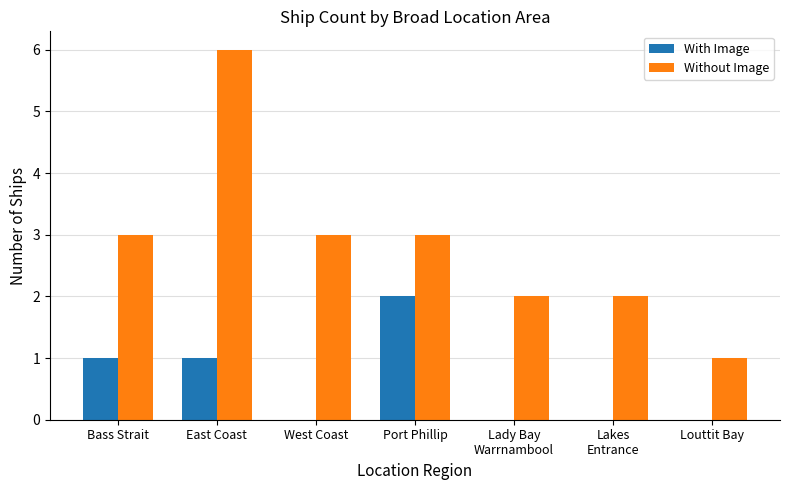

Are the bars grouped side by side (vs. stacked)?

Yes